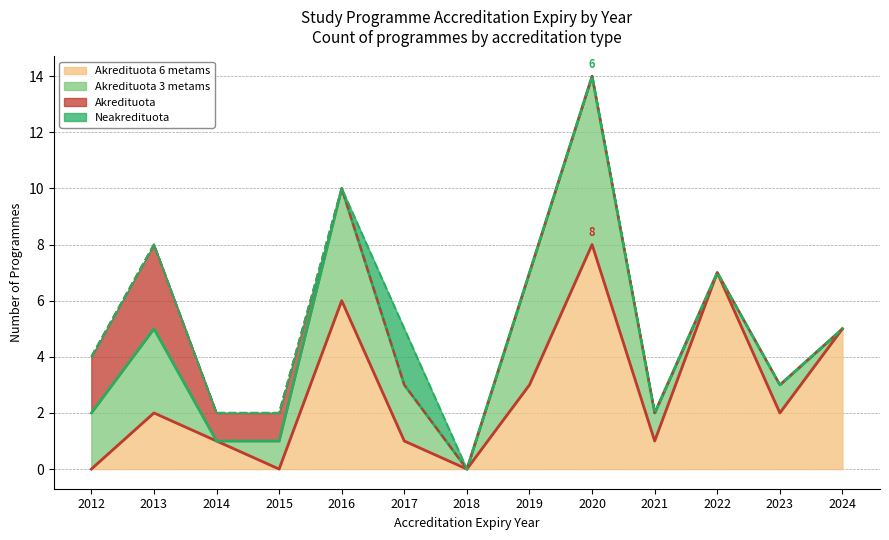

Does the chart have visible grid lines?

Yes